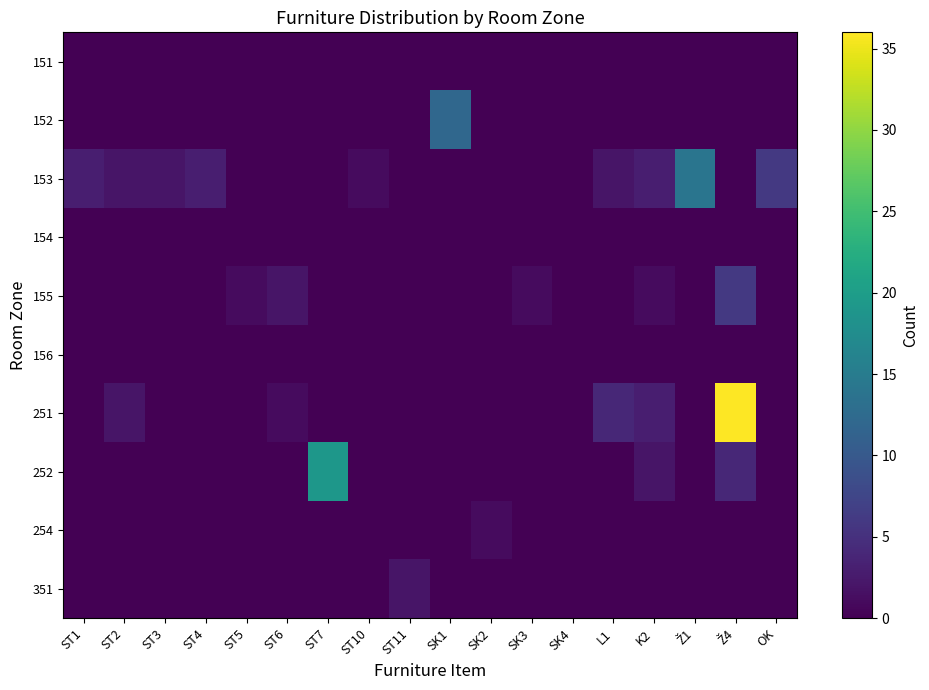

How many data points does each series have?

18